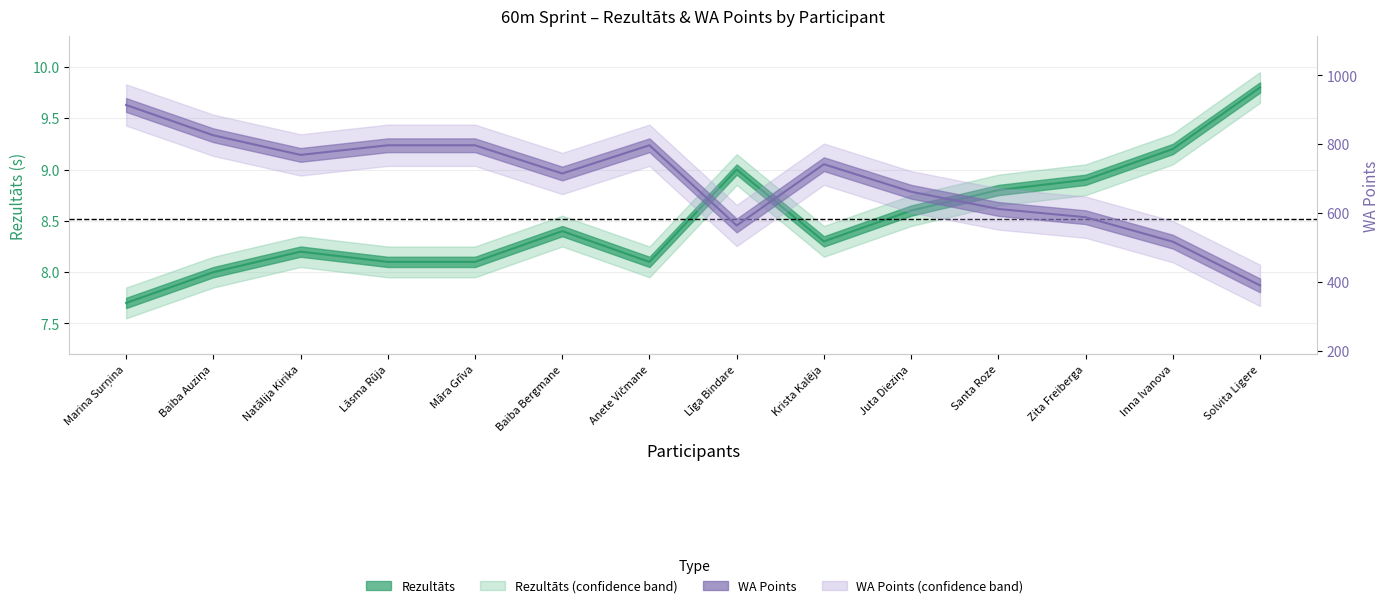

Reading left to right, what are all the values shown in this chart?

Rezultāts: 7.7	8.0	8.2	8.1	8.1	8.4	8.1	9.0	8.3	8.6	8.8	8.9	9.2	9.8
WA: 914.0	826.0	769.0	797.0	797.0	715.0	797.0	564.0	742.0	662.0	612.0	588.0	517.0	390.0